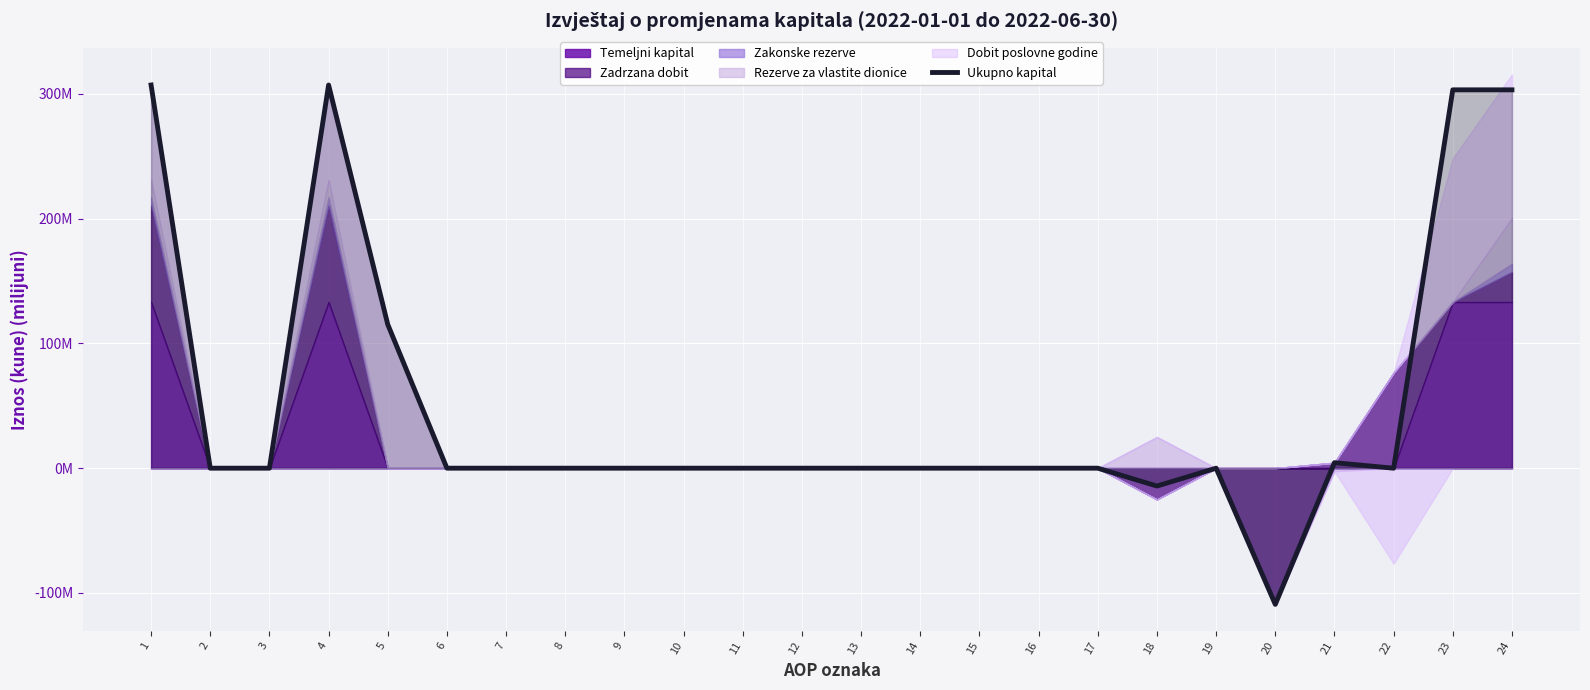

Which category has the lowest value across all series?

20